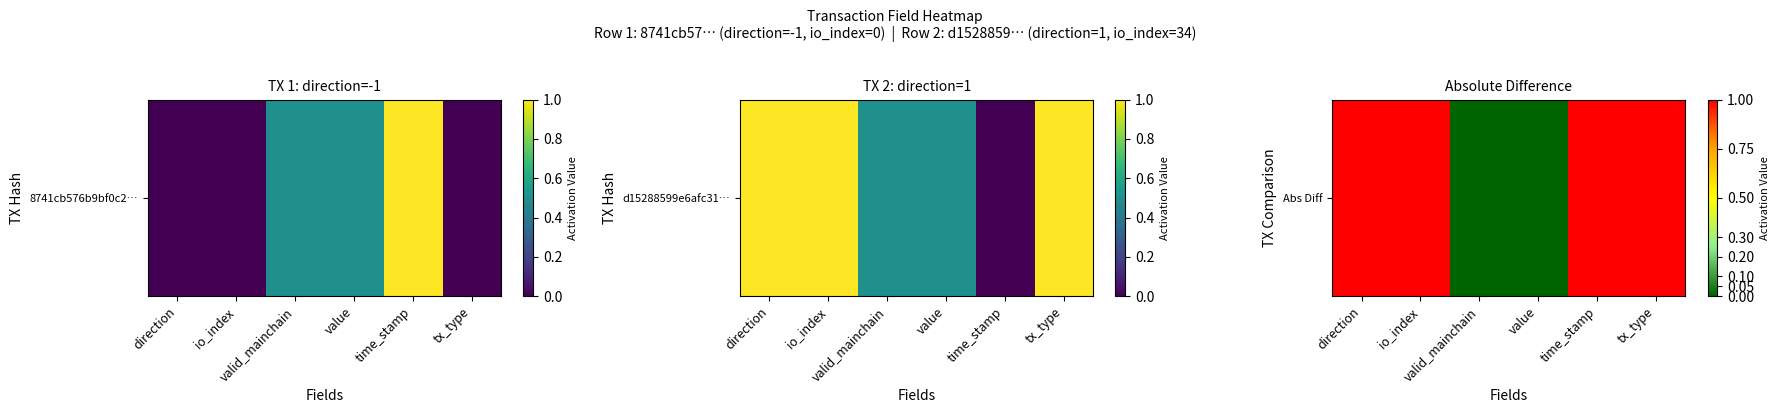

Approximately how many times larger is the value at io_index compared to tx_type?

1.0